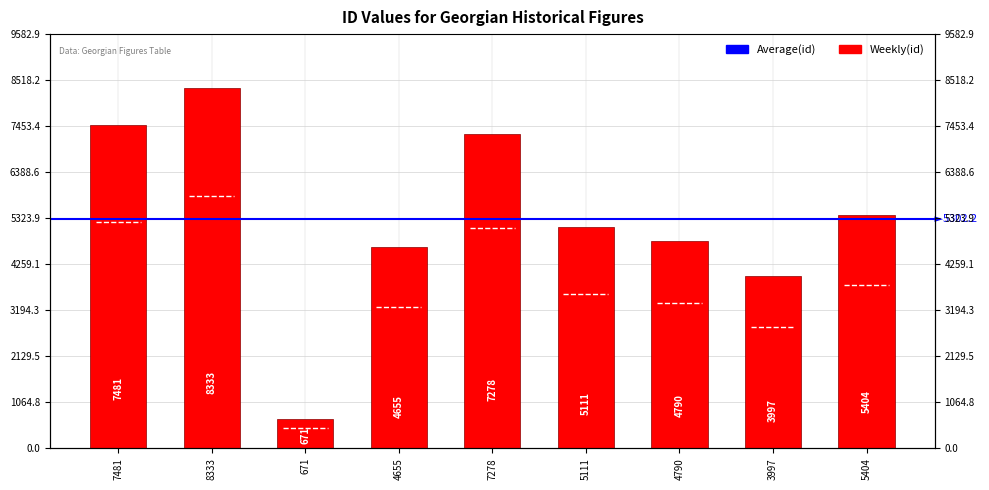

What is the value of the 1st bar from the left?

7481